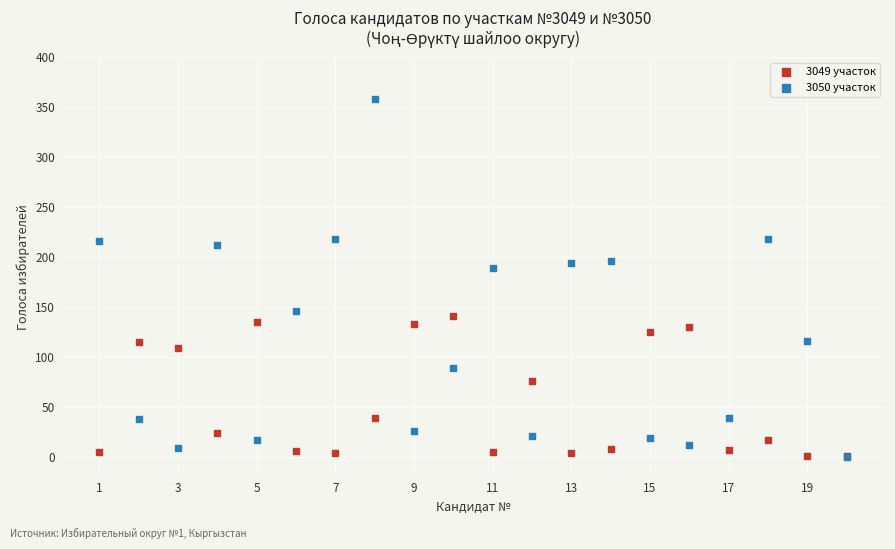

In the 3050 участок series, what Y value is closest to 179?

189